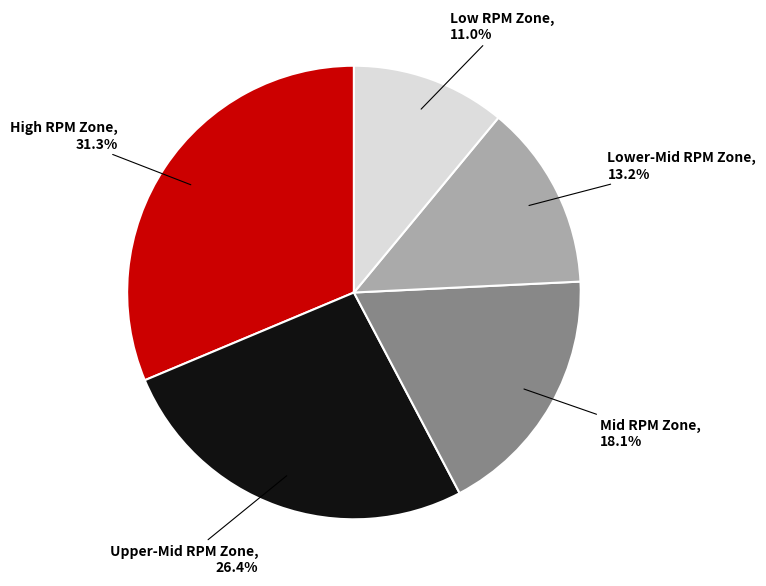

To the nearest percent, what is the average slice percentage?

20%